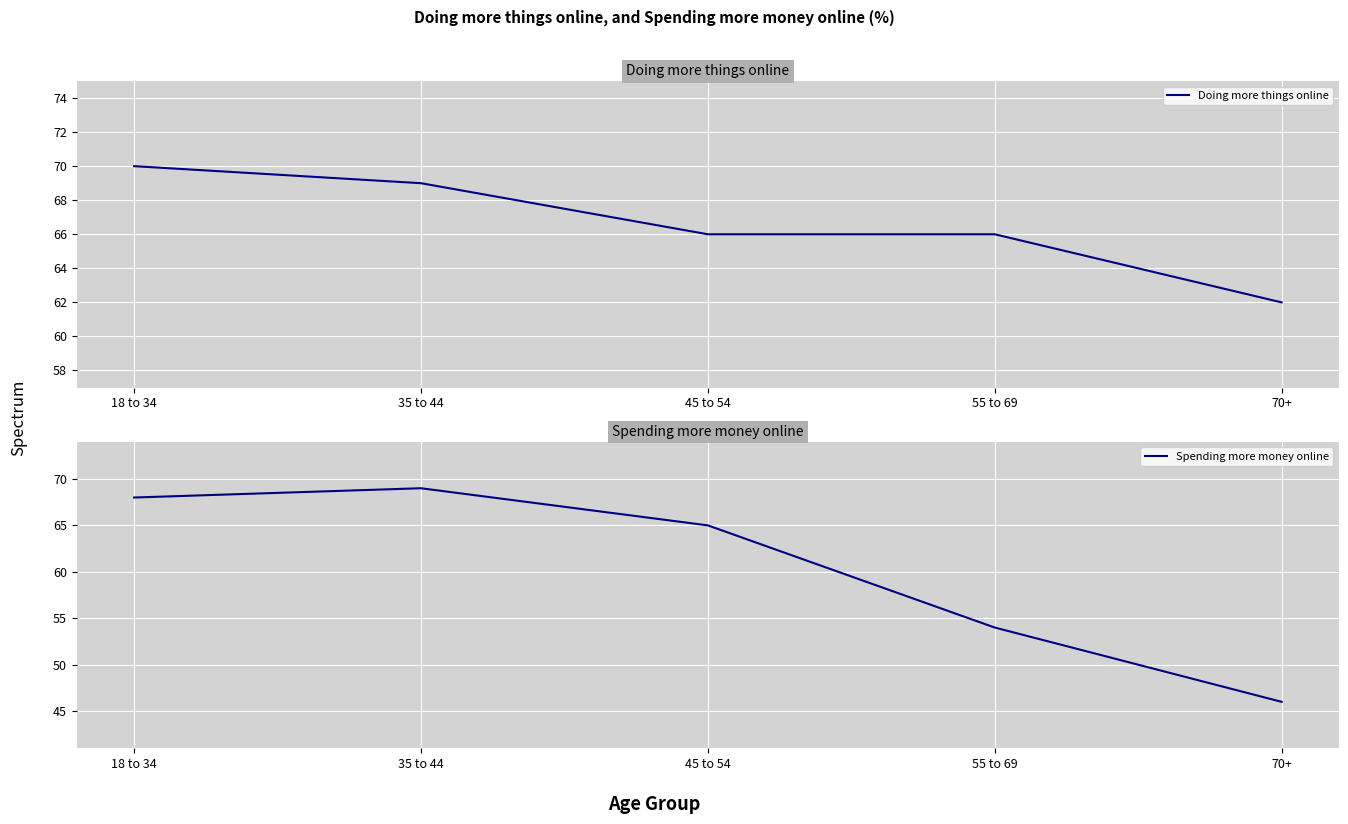

The Doing more things online series shows 70 at 18 to 34. True or false?

True